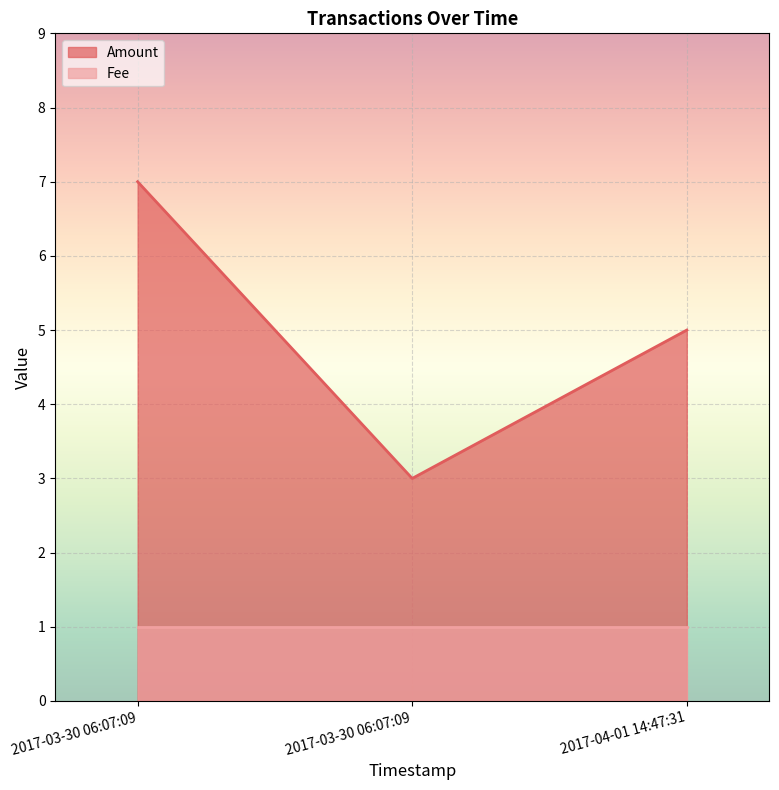

The chart shows a value of 3 at 2017-03-30 06:07:09. True or false?

True